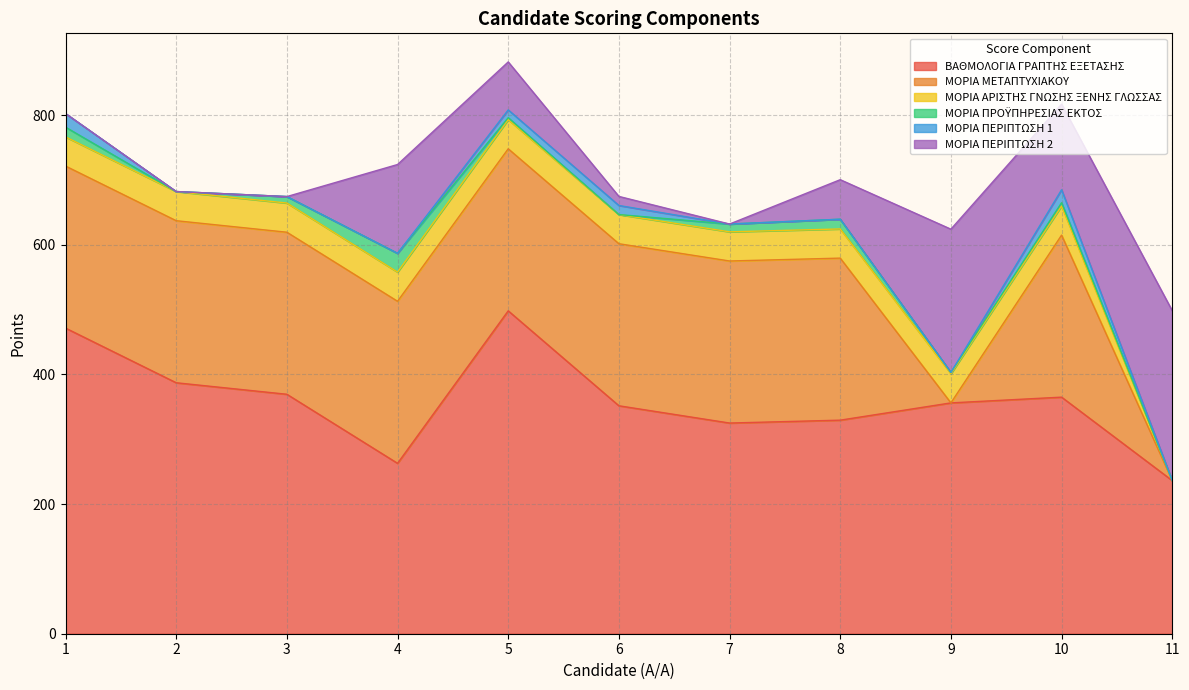

Rank the categories by ΒΑΘΜΟΛΟΓΙΑ ΓΡΑΠΤΗΣ ΕΞΕΤΑΣΗΣ value from highest to lowest.

5, 1, 2, 3, 10, 9, 6, 8, 7, 4, 11